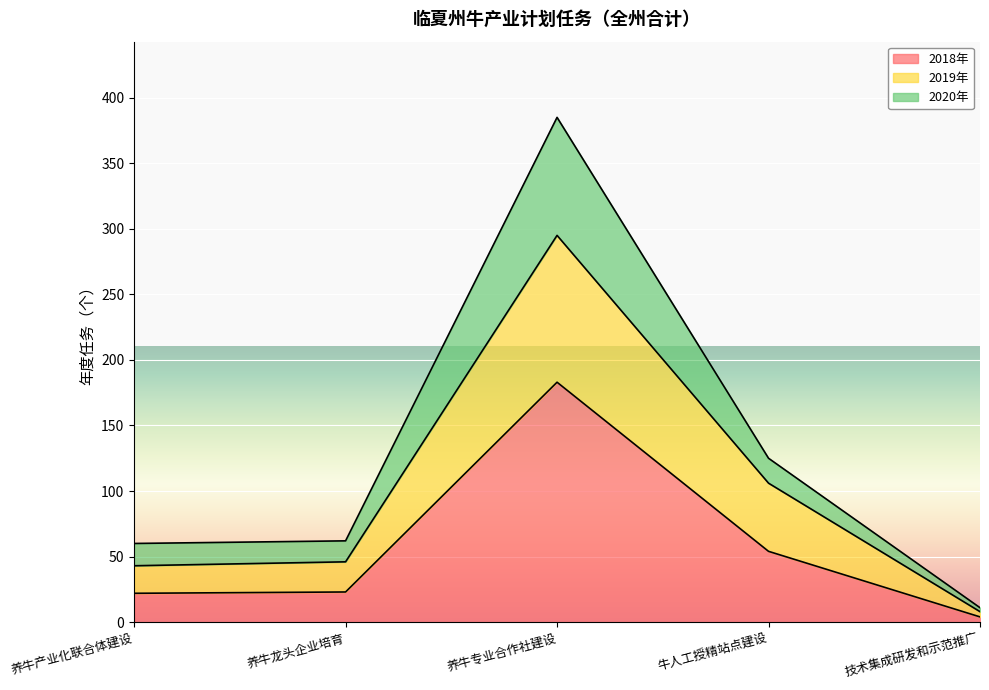

What is the difference between the highest and lowest values at 养牛龙头企业培育?

39